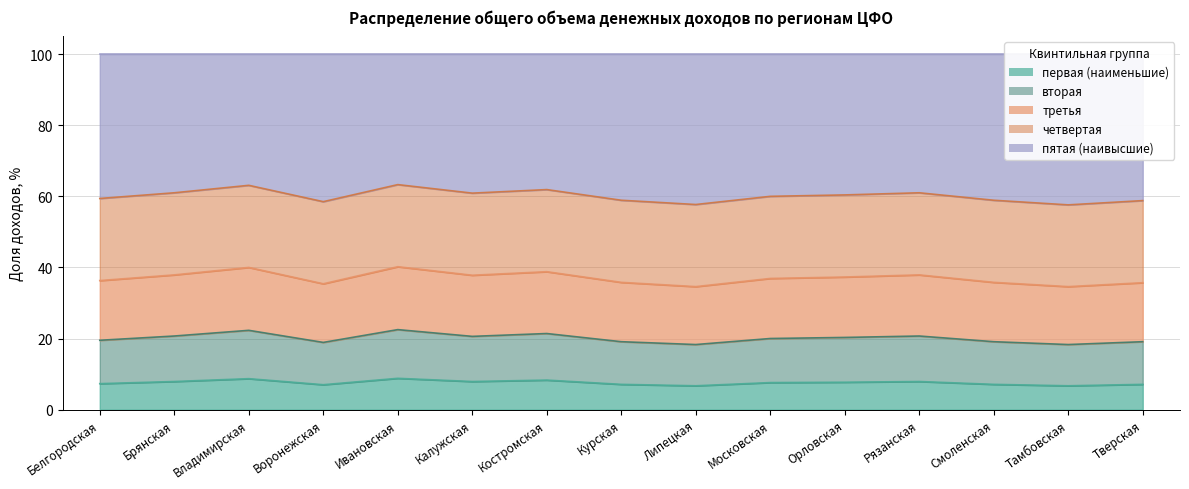

What is the value of the первая (наименьшие) point at the 4th from the left?

7.0